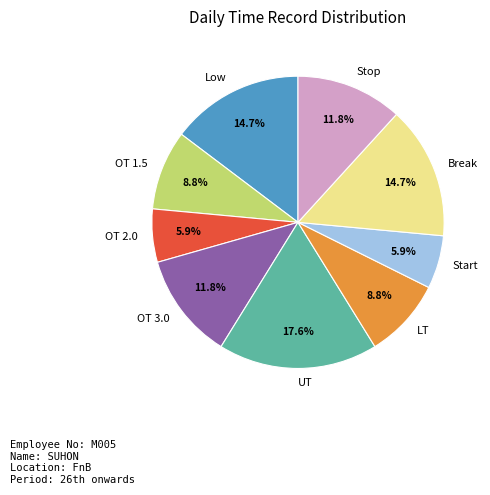

To the nearest percent, what is the average slice percentage?

11%